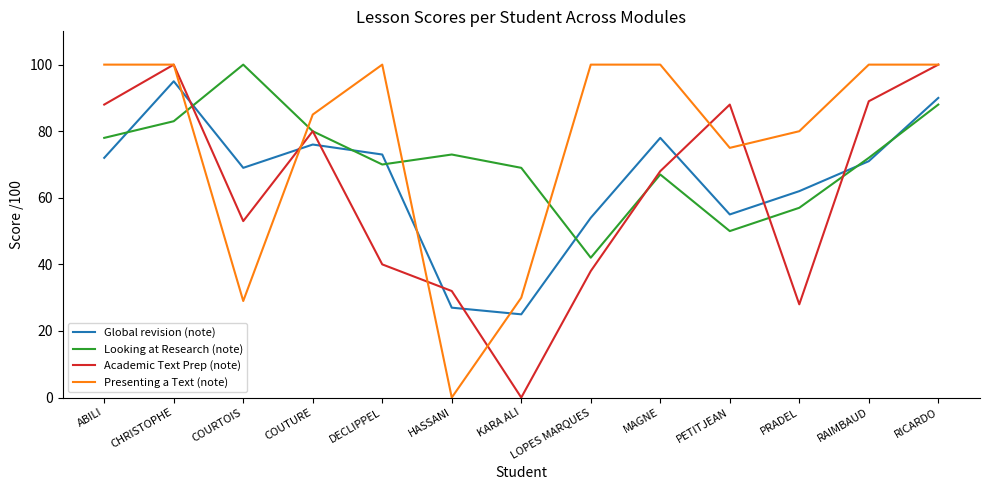

True or false: Global revision (note) and Academic Text Prep (note) cross at least once.

True